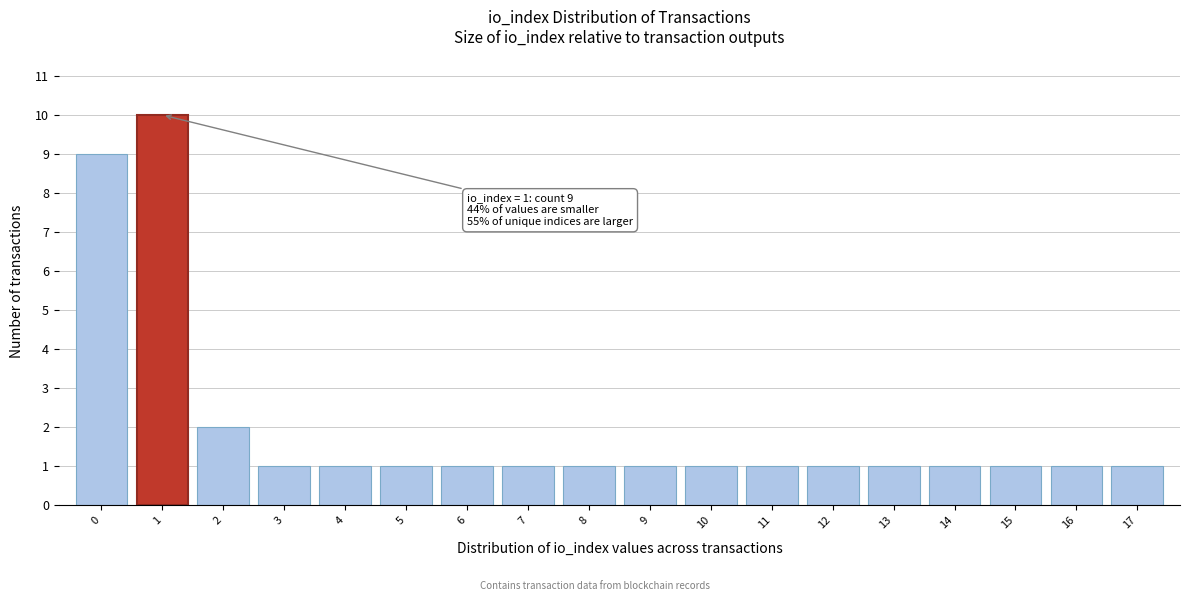

Over which range of the x-axis is the bar tallest?

0.5 to 1.5